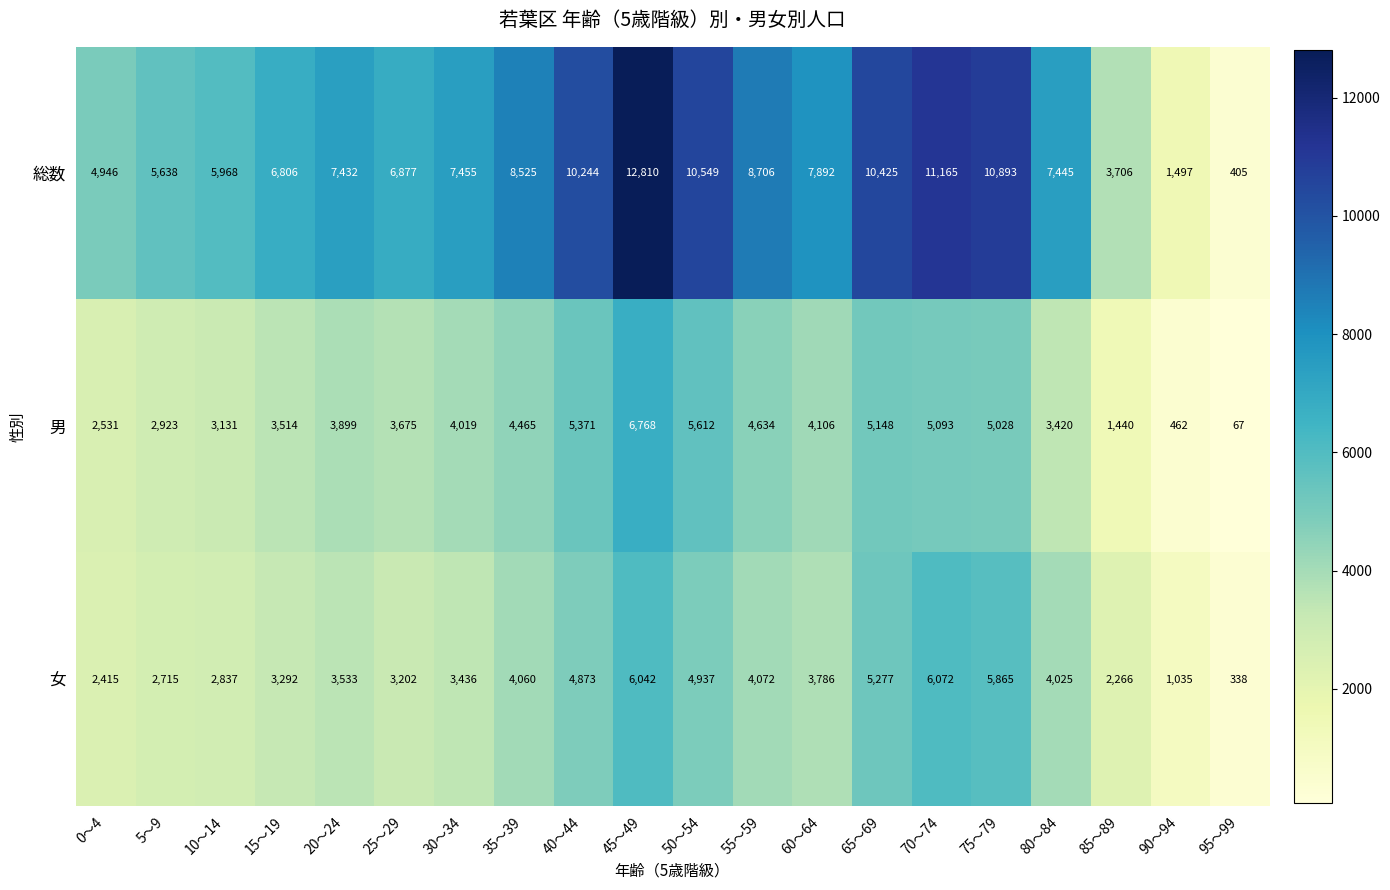

True or false: 総数 has a value of 5367 at 85～89.

False